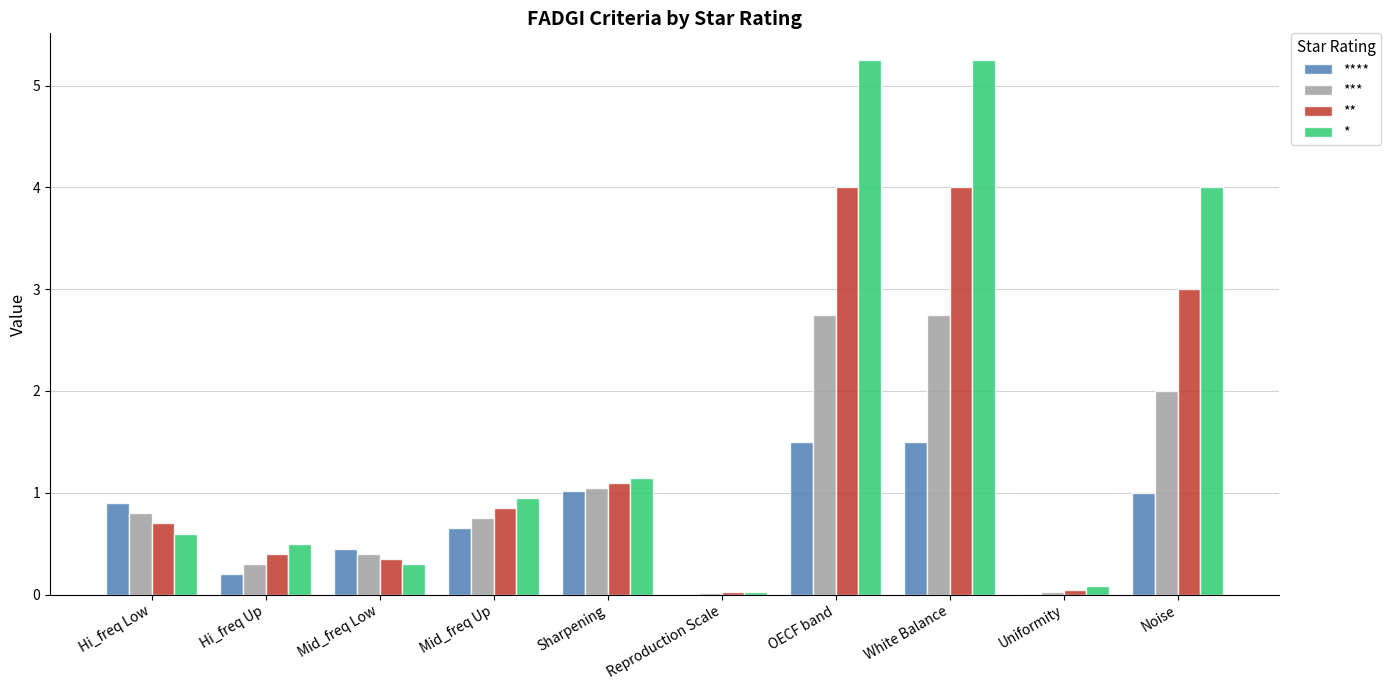

What is the total value across all series at White Balance?

13.5